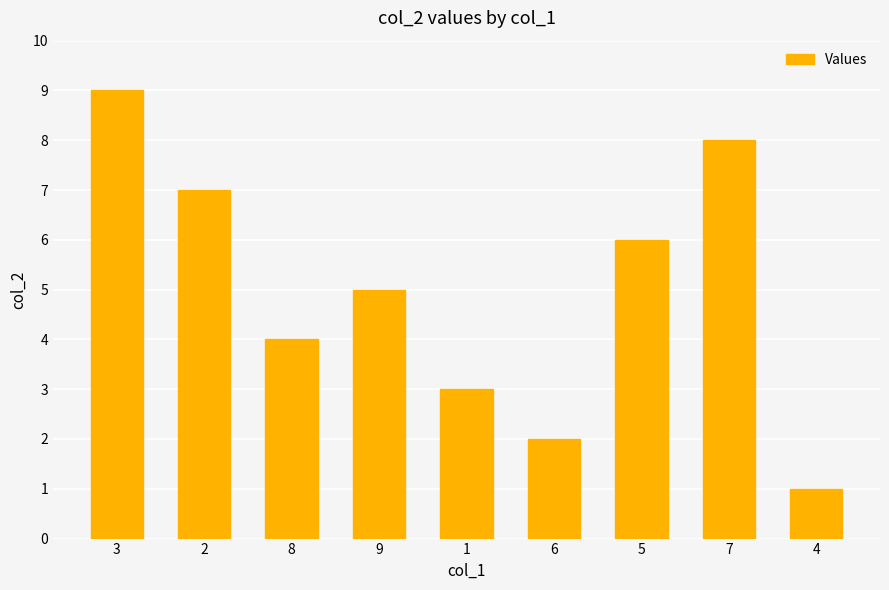

What is the change in value from 3 to 5?

-3